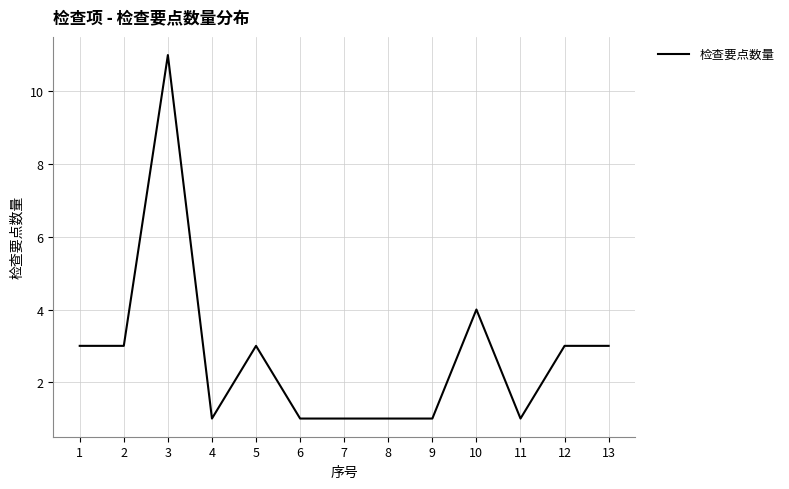

What is the sum of the values at 5 and 7?

4